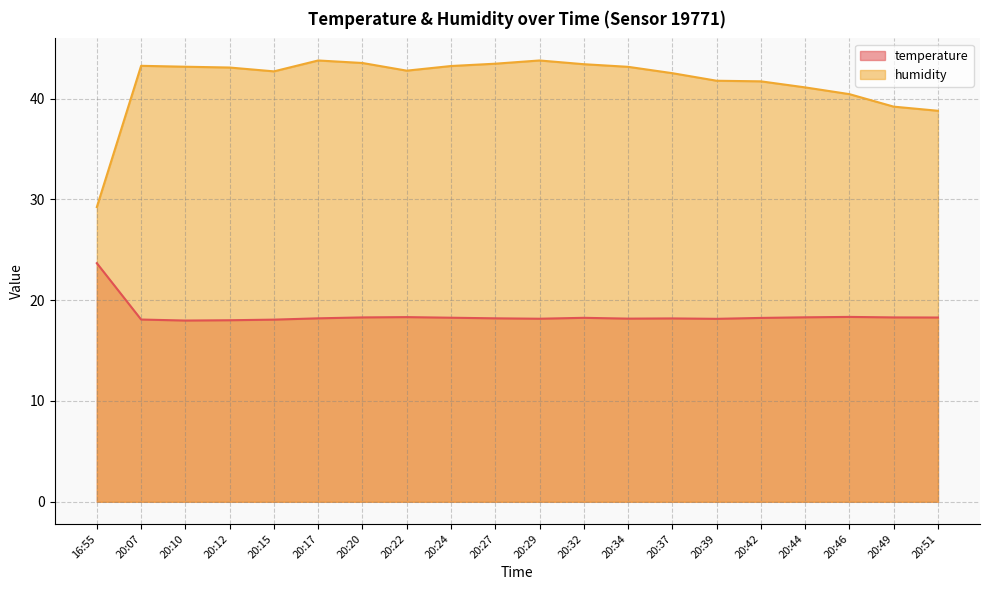

What is the smallest value displayed?

18.0